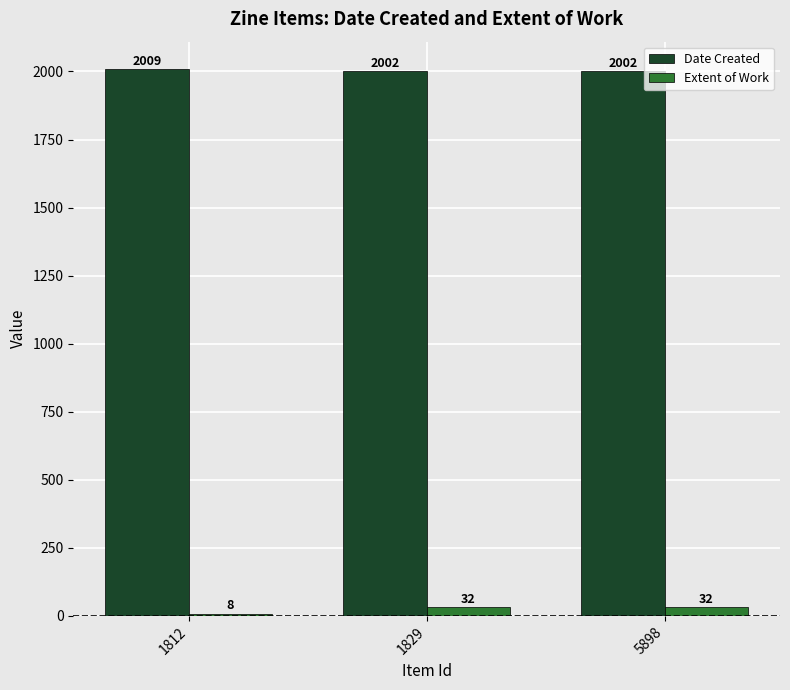

Count the Extent of Work values in the range 8 to 32.

3